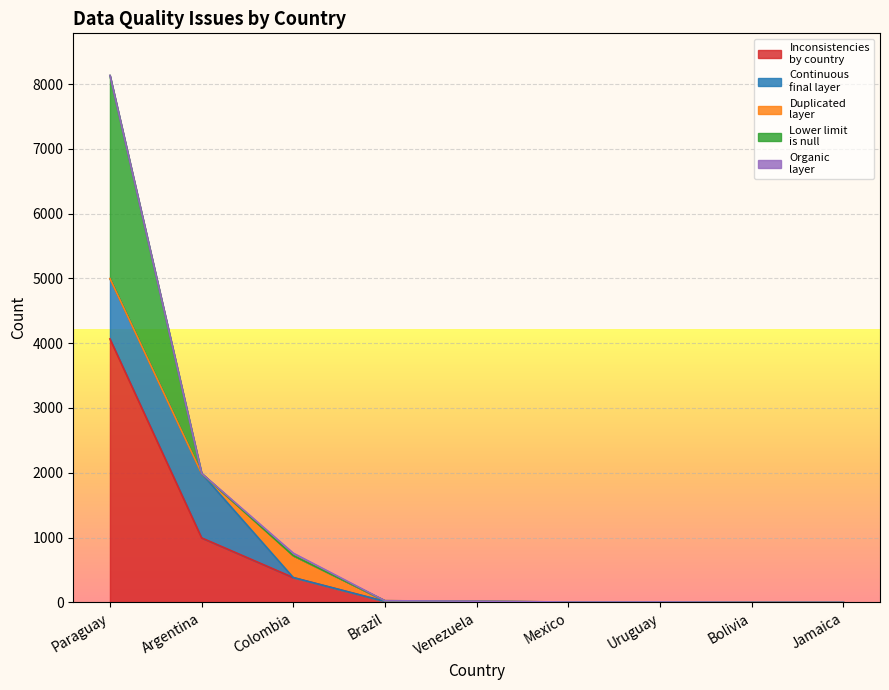

True or false: Inconsistencies
by country has more than 2 points higher than both neighbors.

False